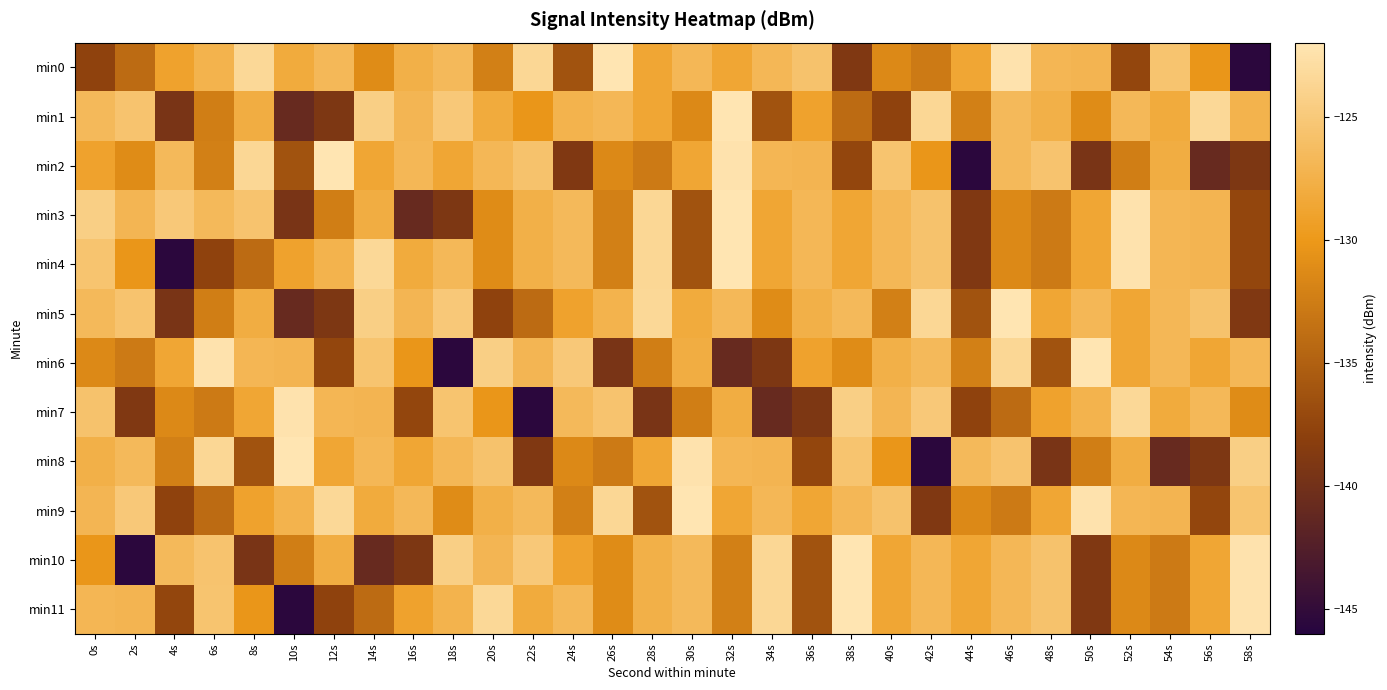

What is the minimum value shown in the chart?

-145.5